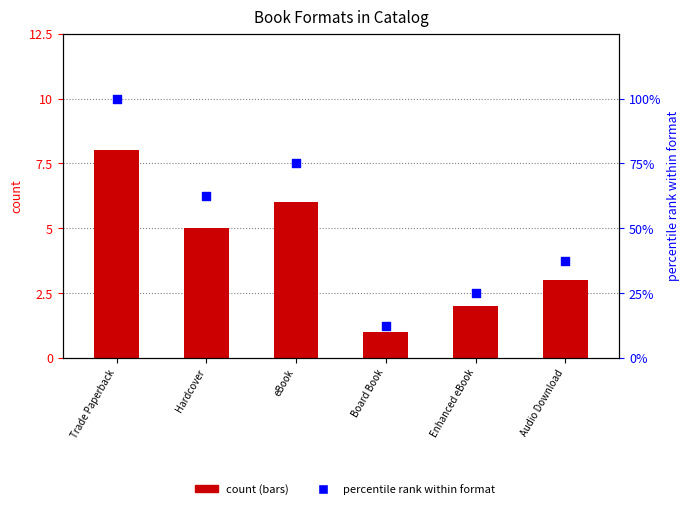

What are all the series names shown in the legend?

count, percentile rank within format